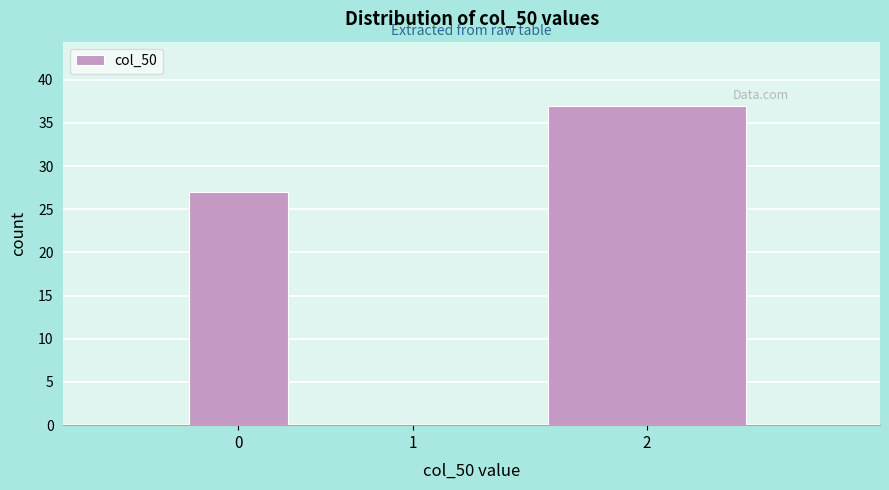

Reading left to right, transcribe all the data shown in this chart.

0=27	1=0	2=37